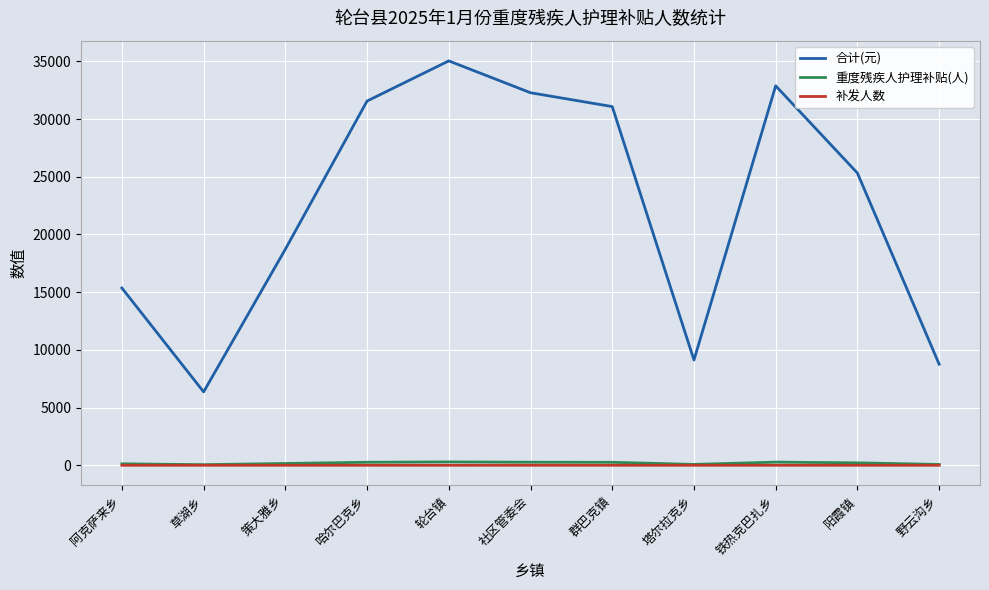

Is it true that 合计(元) equals 35040 at 轮台镇?

True